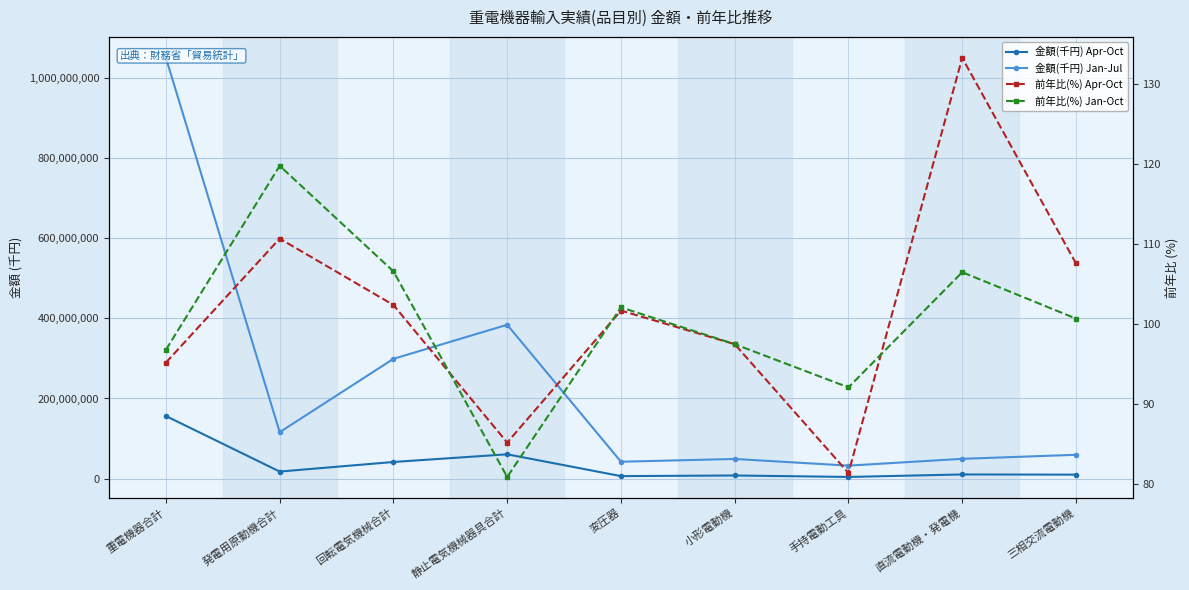

True or false: 前年比(%) Apr-Oct and 金額(千円) Apr-Oct cross at least once.

False